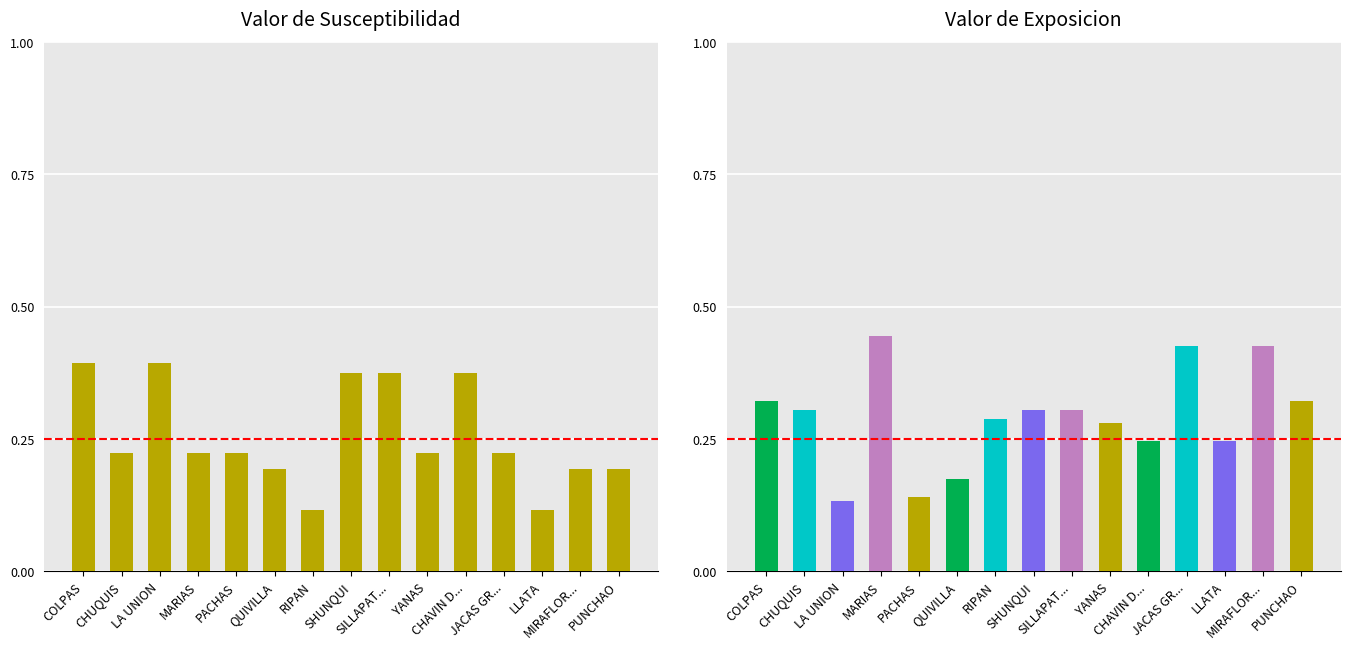

Reading right to left, transcribe all the data shown in this chart.

Valor de Susceptib.: PUNCHAO=0.2	MIRAFLORES=0.2	LLATA=0.1	JACAS GRANDE=0.2	CHAVIN DE PARIARCA=0.4	YANAS=0.2	SILLAPATA=0.4	SHUNQUI=0.4	RIPAN=0.1	QUIVILLA=0.2	PACHAS=0.2	MARIAS=0.2	LA UNION=0.4	CHUQUIS=0.2	COLPAS=0.4
Valor de Exposicion: PUNCHAO=0.3	MIRAFLORES=0.4	LLATA=0.2	JACAS GRANDE=0.4	CHAVIN DE PARIARCA=0.2	YANAS=0.3	SILLAPATA=0.3	SHUNQUI=0.3	RIPAN=0.3	QUIVILLA=0.2	PACHAS=0.1	MARIAS=0.4	LA UNION=0.1	CHUQUIS=0.3	COLPAS=0.3